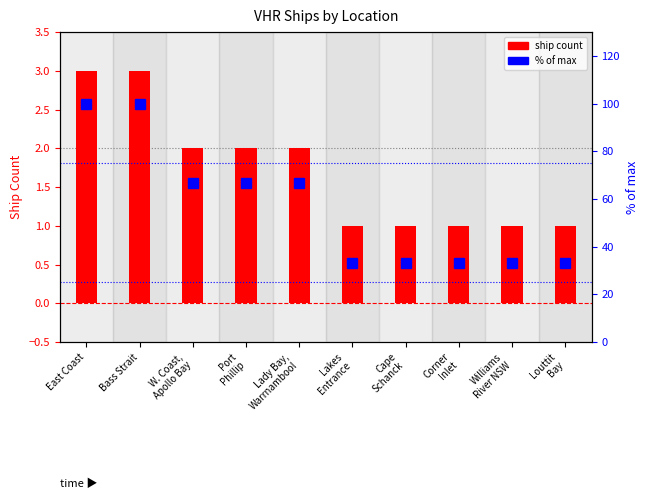

What is the approximate value of % of max at W. Coast,
Apollo Bay?

66.7